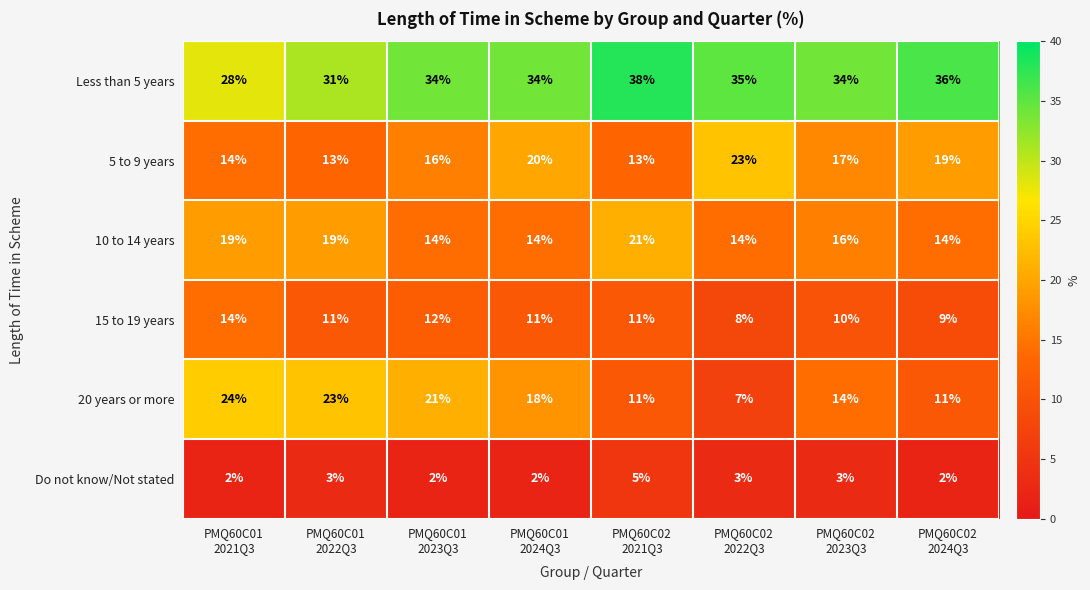

How many Less than 5 years values are between 34 and 36?

5